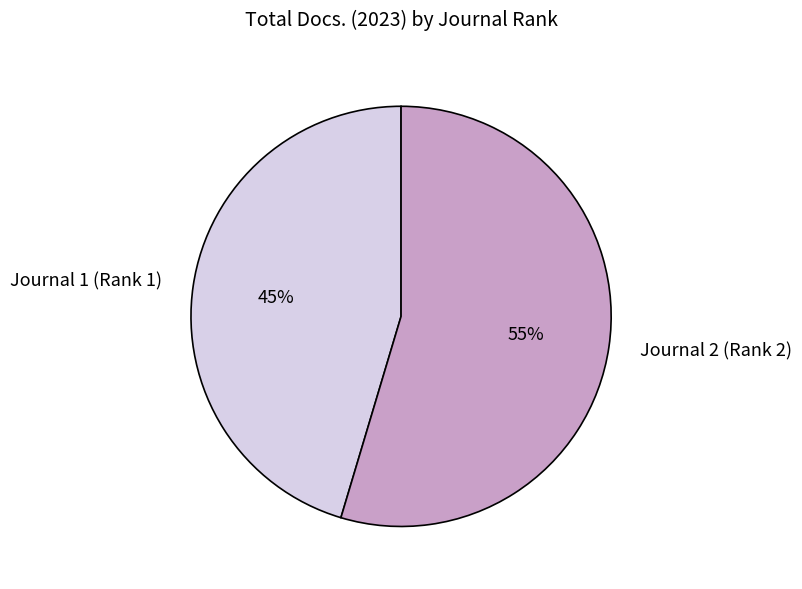

What percentage is the Journal 2 (Rank 2) slice, to the nearest percent?

55%